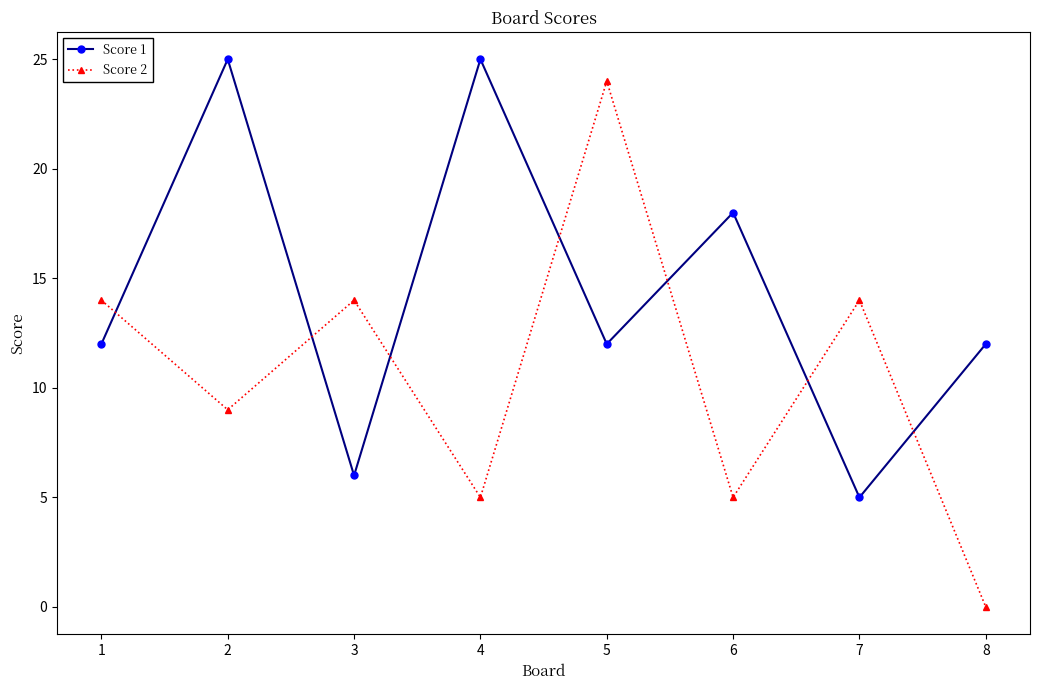

How many data points in Score 2 are less than 14?

4